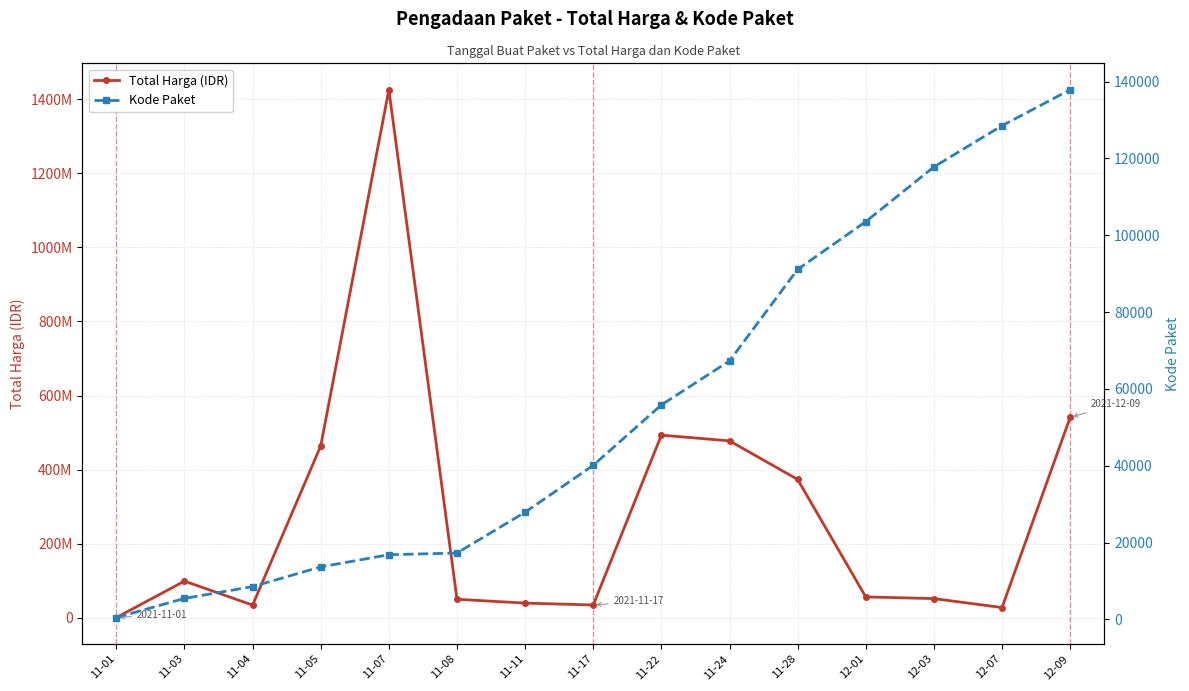

Reading right to left, what are all the values shown in this chart?

Total Harga (IDR): 12-09=541071000	12-07=27412000	12-03=51601000	12-01=56152800	11-28=373404000	11-24=477600000	11-22=493000000	11-17=34292000	11-11=39440000	11-08=49730040	11-07=1425867900	11-05=464002100	11-04=34000000	11-03=98772570	11-01=333600
Kode Paket: 12-09=137876	12-07=128516	12-03=117783	12-01=103541	11-28=91101	11-24=67279	11-22=55826	11-17=40112	11-11=27891	11-08=17272	11-07=16823	11-05=13652	11-04=8530	11-03=5449	11-01=464